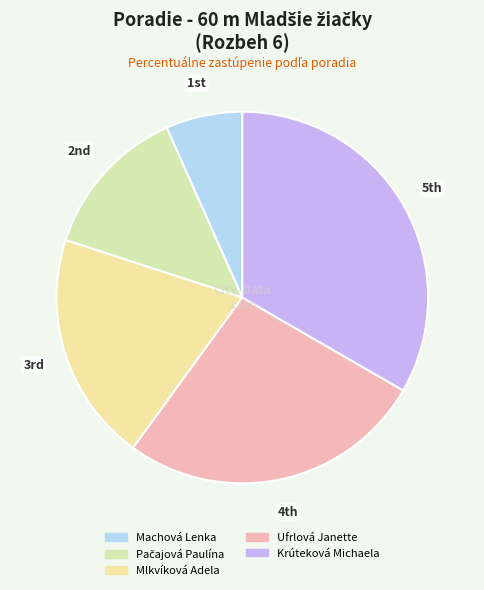

How much of the chart is everything except Mlkvíková Adela?

80.0%